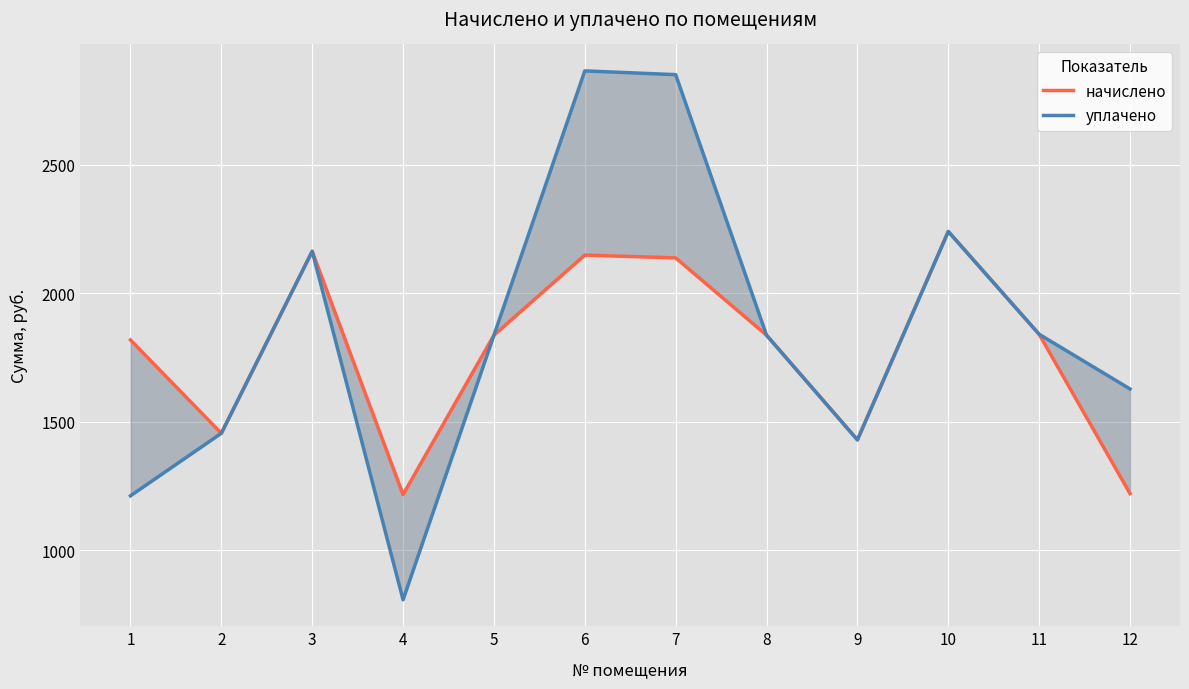

What is the sum of all уплачено values?

22163.6